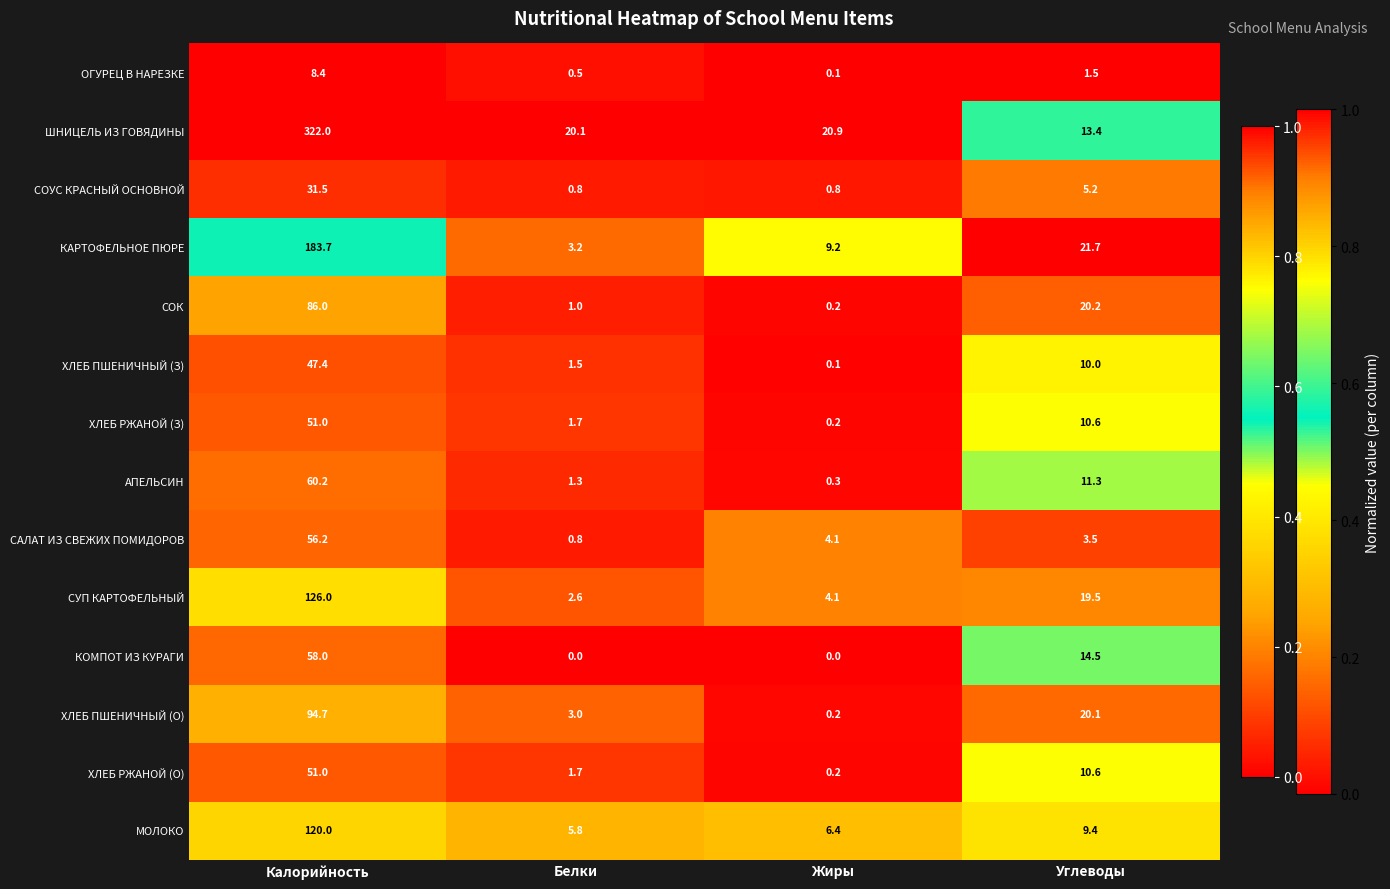

Rank the categories by ШНИЦЕЛЬ ИЗ ГОВЯДИНЫ value from lowest to highest.

Углеводы, Белки, Жиры, Калорийность